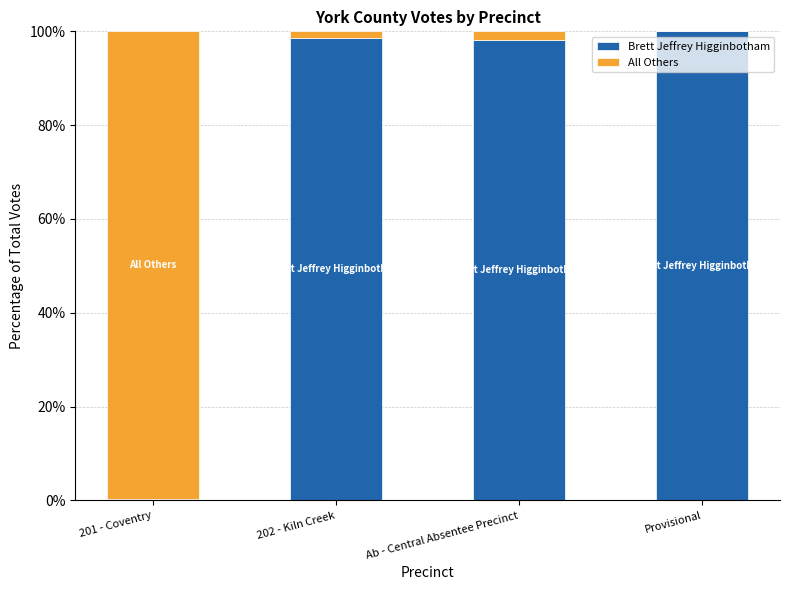

True or false: Brett Jeffrey Higginbotham has a value of 128.7 at Ab - Central Absentee Precinct.

False